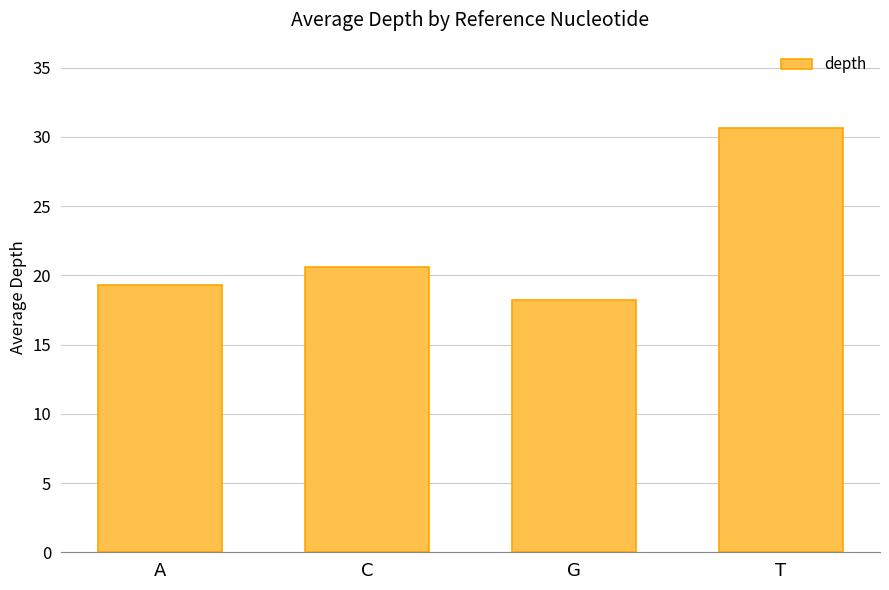

What is the change in value from C to T?

+10.1